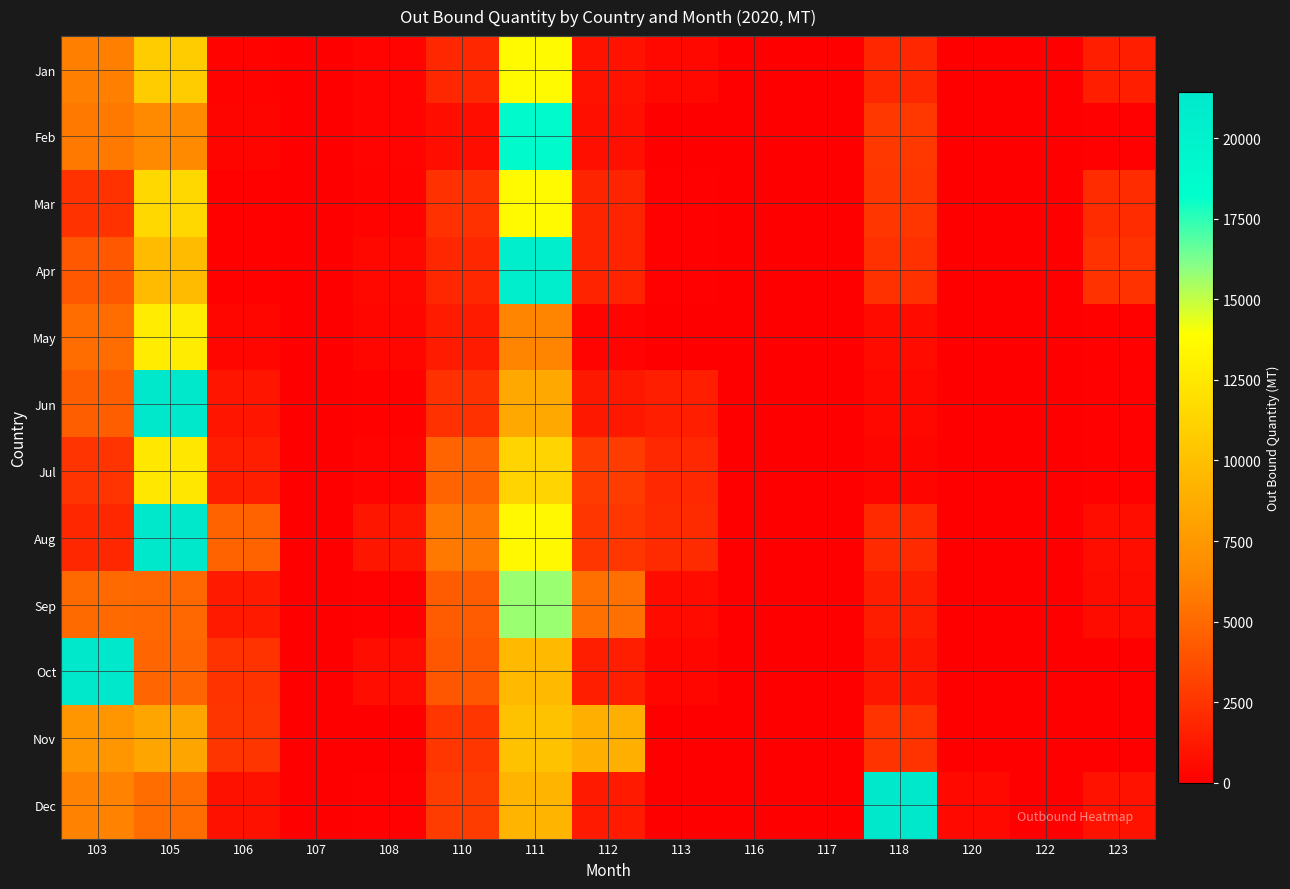

Which label corresponds to the smallest value in the chart?

107